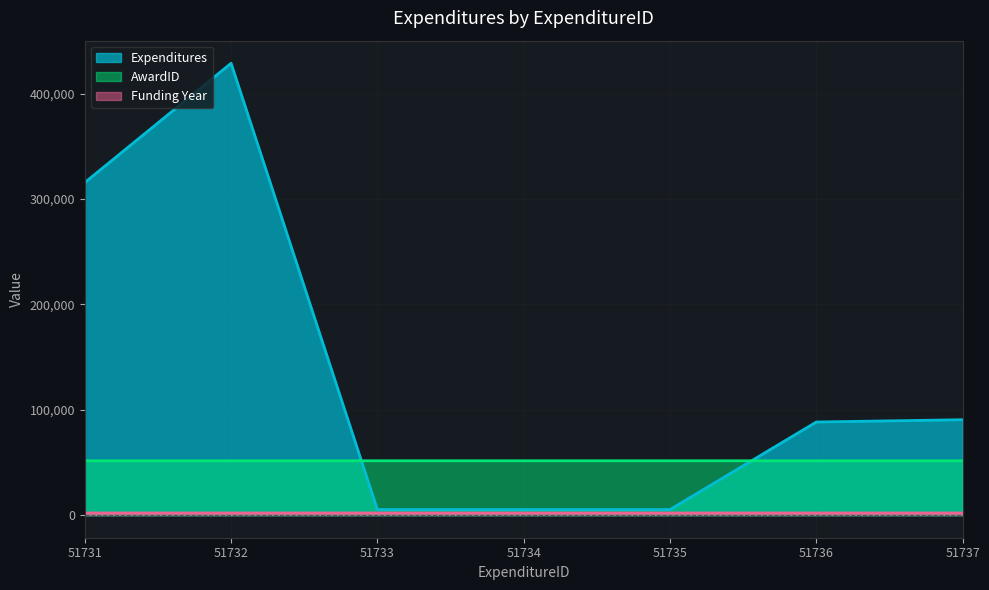

Is the value of AwardID at 51732 greater than the value of Funding Year at 51733?

Yes